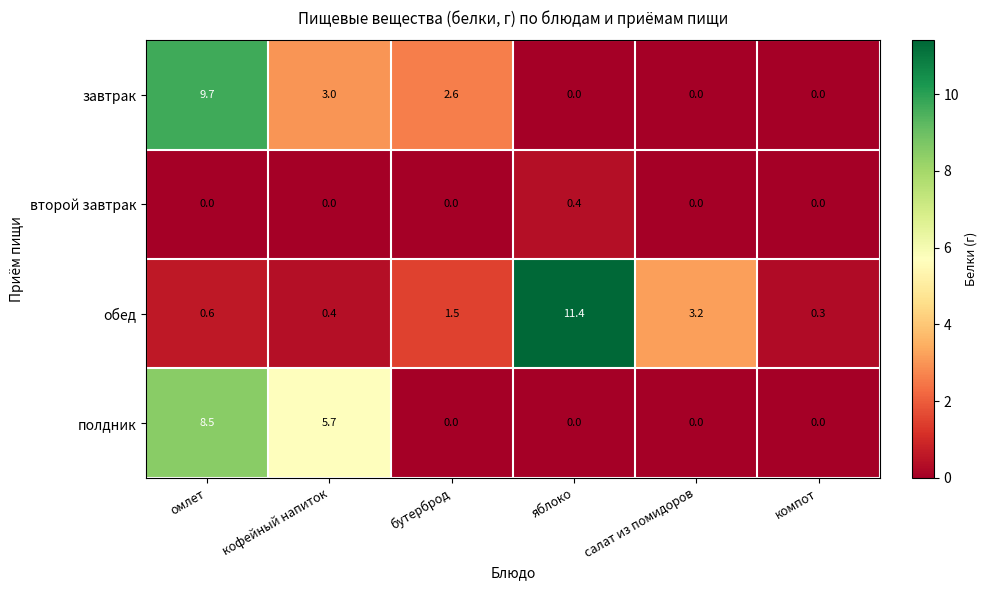

How many categories are shown in the chart?

6